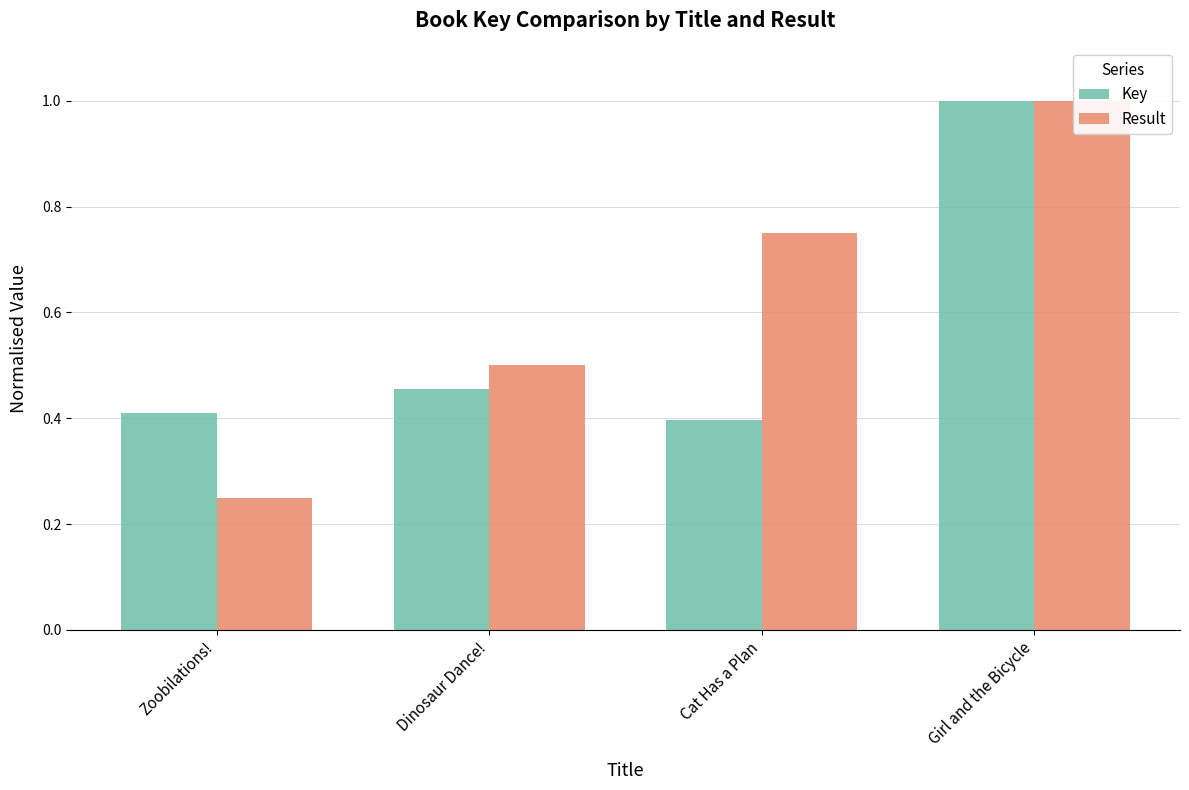

At which category does the chart reach its minimum across all series?

Zoobilations!